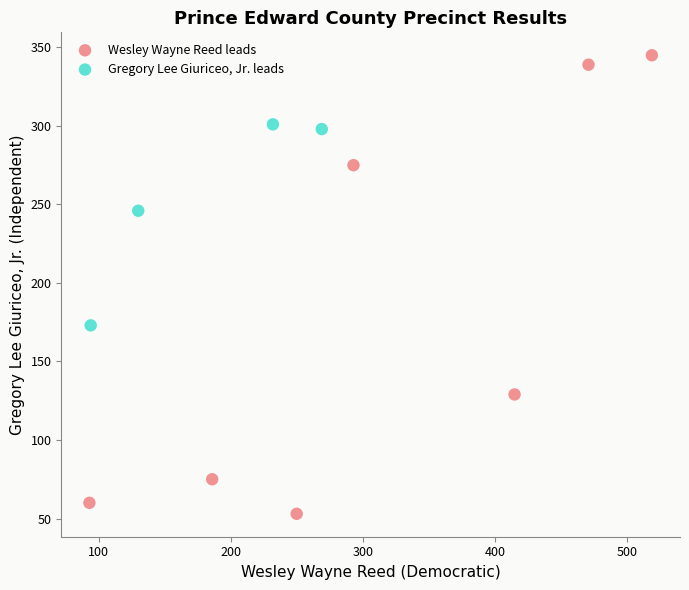

What are all the series names shown in the legend?

Wesley Wayne Reed leads, Gregory Lee Giuriceo, Jr. leads